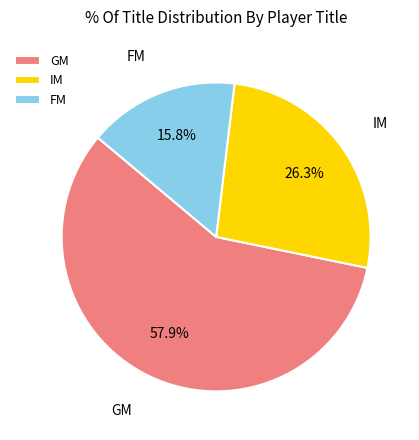

How many segments does this pie chart have?

3